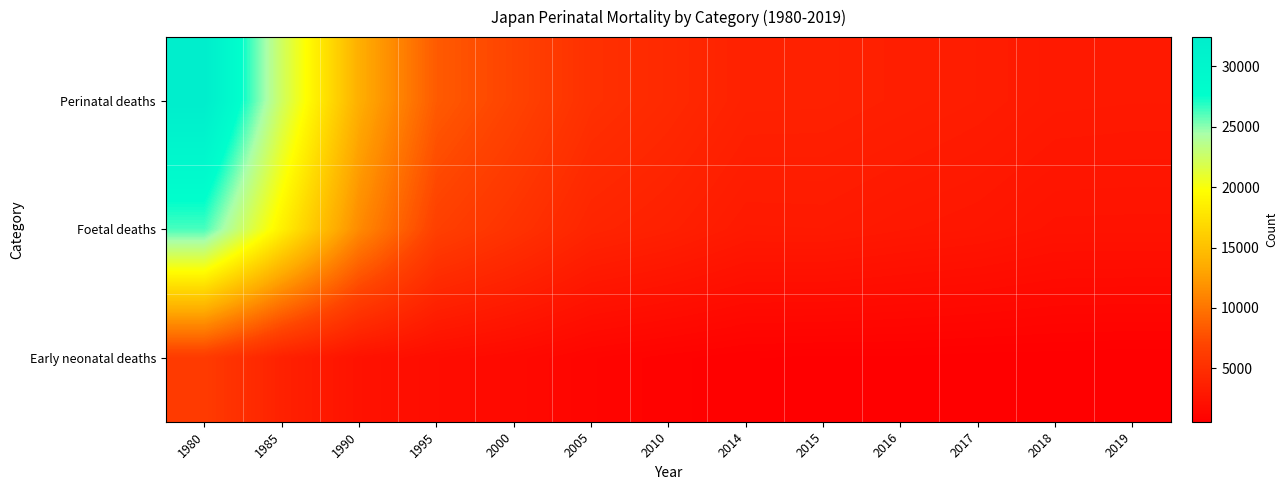

At which category is the sum across all series the highest?

1980